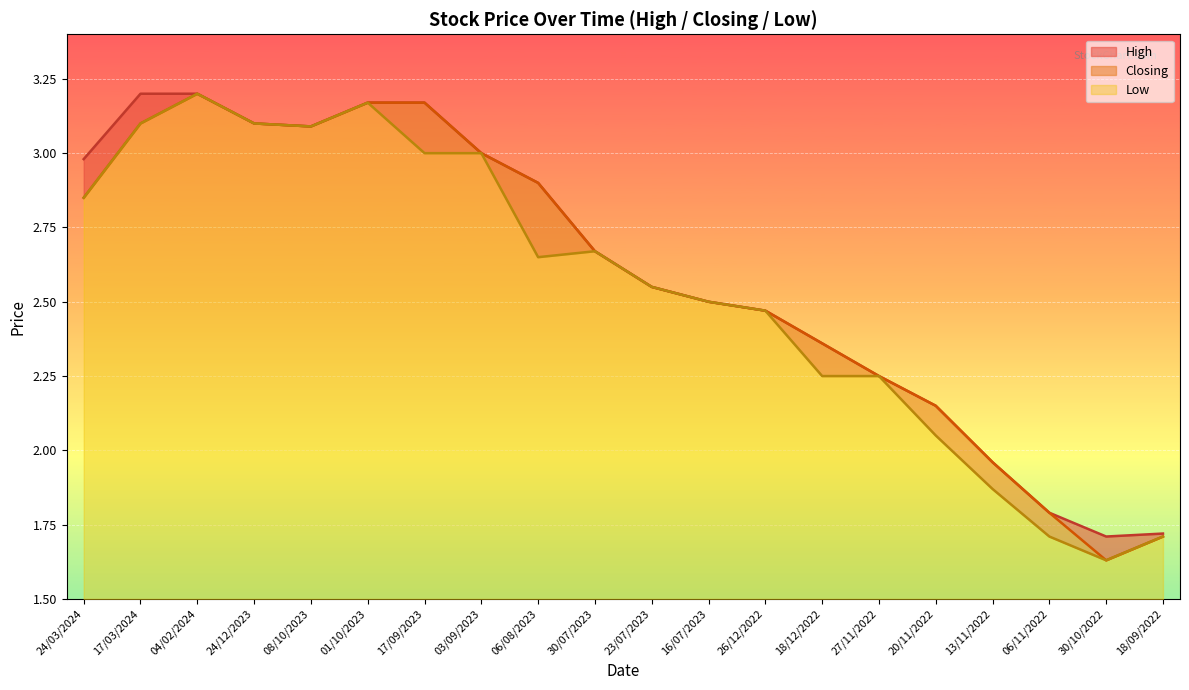

At which label is High closest to 2?

13/11/2022